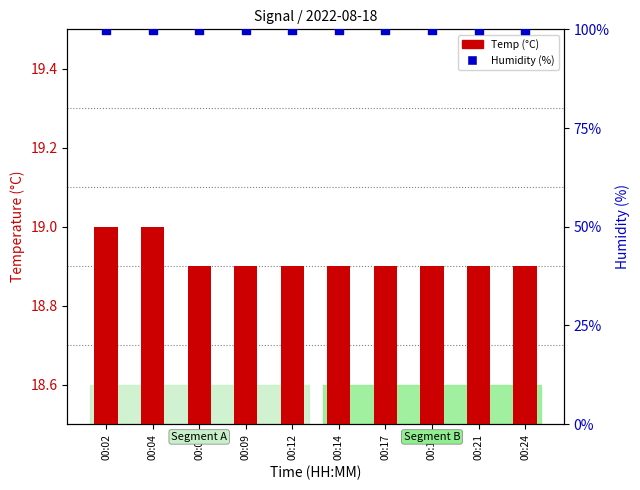

Which series has the widest spread of Y values?

Temp (°C)